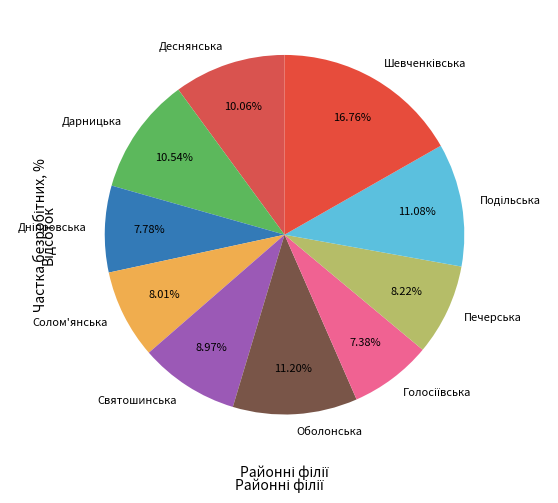

What is the ratio of the value at Оболонська to the value at Печерська?

1.4